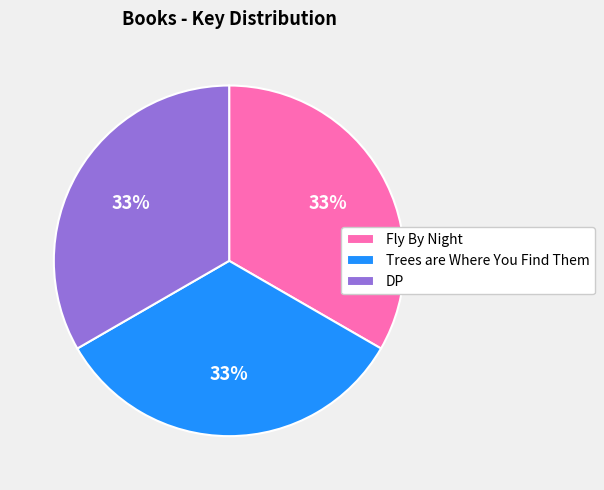

Is it true that Fly By Night is 33% of the pie?

True